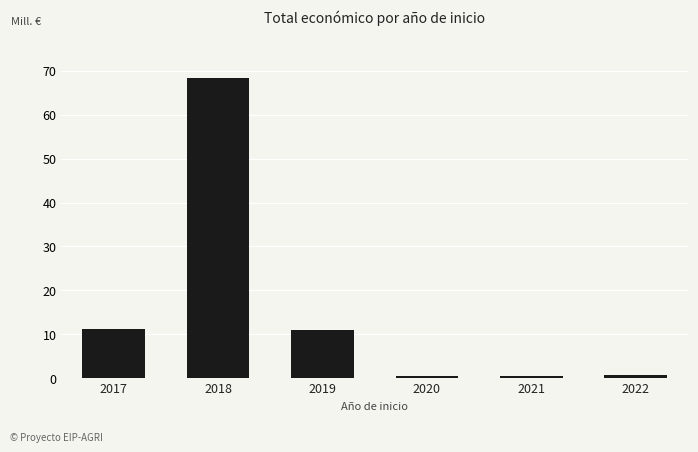

What is the minimum value shown in the chart?

0.4